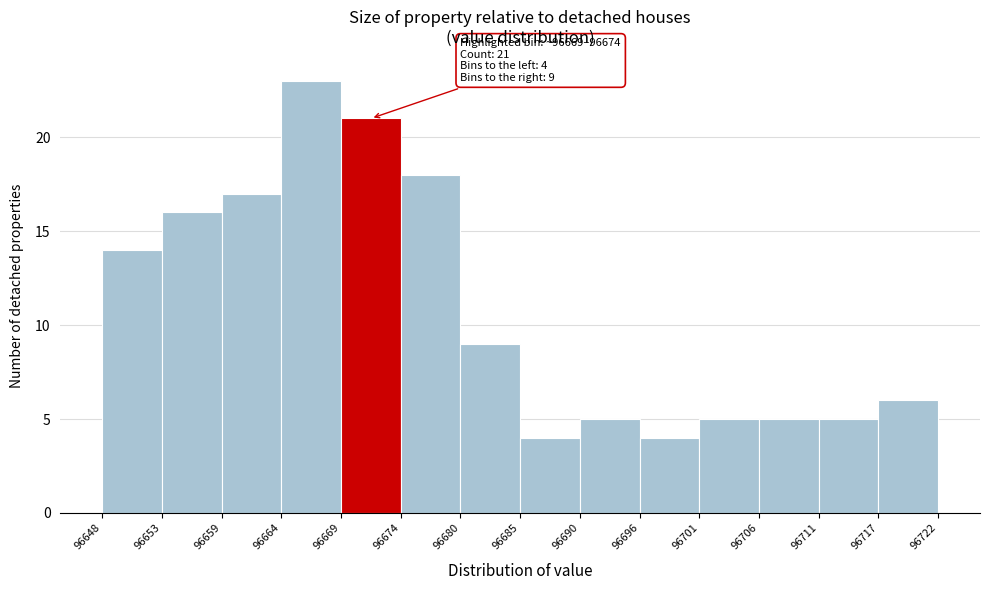

Over which range of the x-axis is the bar tallest?

96664 to 96669